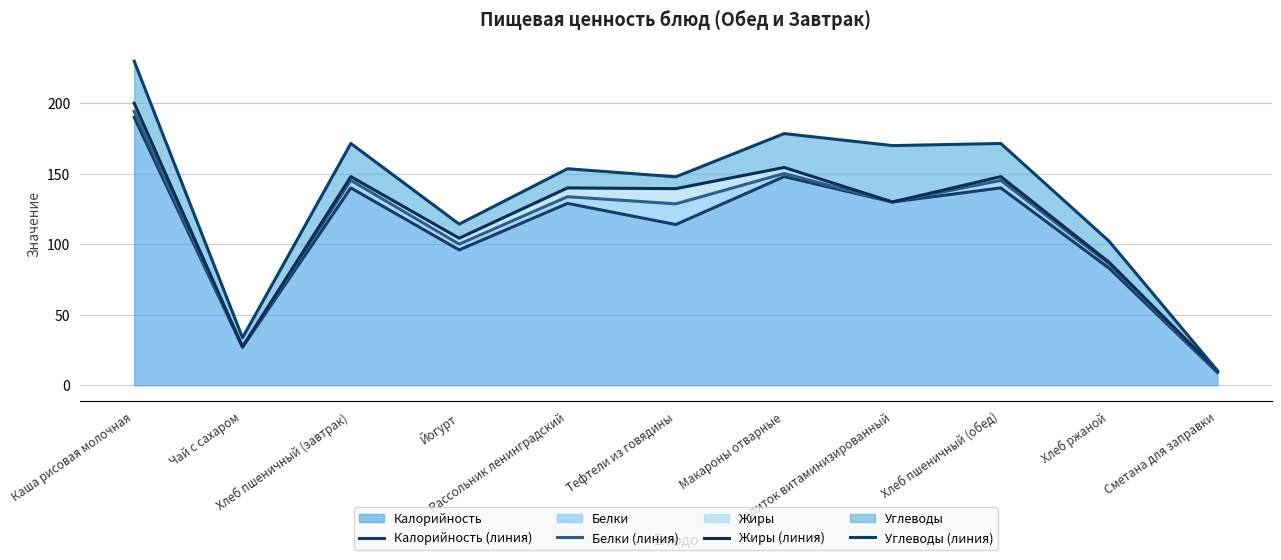

Reading left to right, transcribe all the data shown in this chart.

Калорийность (линия): Каша рисовая молочная=190.0	Чай с сахаром=27.0	Хлеб пшеничный (завтрак)=140.0	Йогурт=96.0	Рассольник ленинградский=129.0	Тефтели из говядины=114.0	Макароны отварные=148.0	Напиток витаминизированный=130.0	Хлеб пшеничный (обед)=140.0	Хлеб ржаной=83.0	Сметана для заправки=9.0
Белки (линия): Каша рисовая молочная=194.3	Чай с сахаром=27.2	Хлеб пшеничный (завтрак)=145.3	Йогурт=100.1	Рассольник ленинградский=133.7	Тефтели из говядины=128.7	Макароны отварные=150.2	Напиток витаминизированный=130.0	Хлеб пшеничный (обед)=145.3	Хлеб ржаной=86.0	Сметана для заправки=9.1
Жиры (линия): Каша рисовая молочная=200.1	Чай с сахаром=27.2	Хлеб пшеничный (завтрак)=148.0	Йогурт=104.3	Рассольник ленинградский=140.0	Тефтели из говядины=139.5	Макароны отварные=154.5	Напиток витаминизированный=130.0	Хлеб пшеничный (обед)=148.0	Хлеб ржаной=87.2	Сметана для заправки=10.1
Углеводы (линия): Каша рисовая молочная=229.9	Чай с сахаром=33.7	Хлеб пшеничный (завтрак)=171.5	Йогурт=114.3	Рассольник ленинградский=153.6	Тефтели из говядины=147.8	Макароны отварные=178.5	Напиток витаминизированный=170.0	Хлеб пшеничный (обед)=171.5	Хлеб ржаной=102.1	Сметана для заправки=10.3